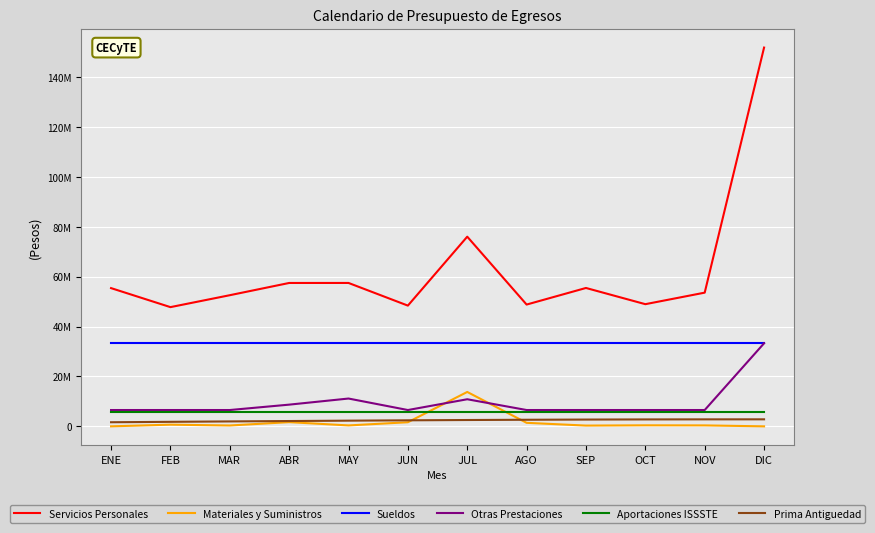

At which category does Otras Prestaciones reach its first local peak?

MAY